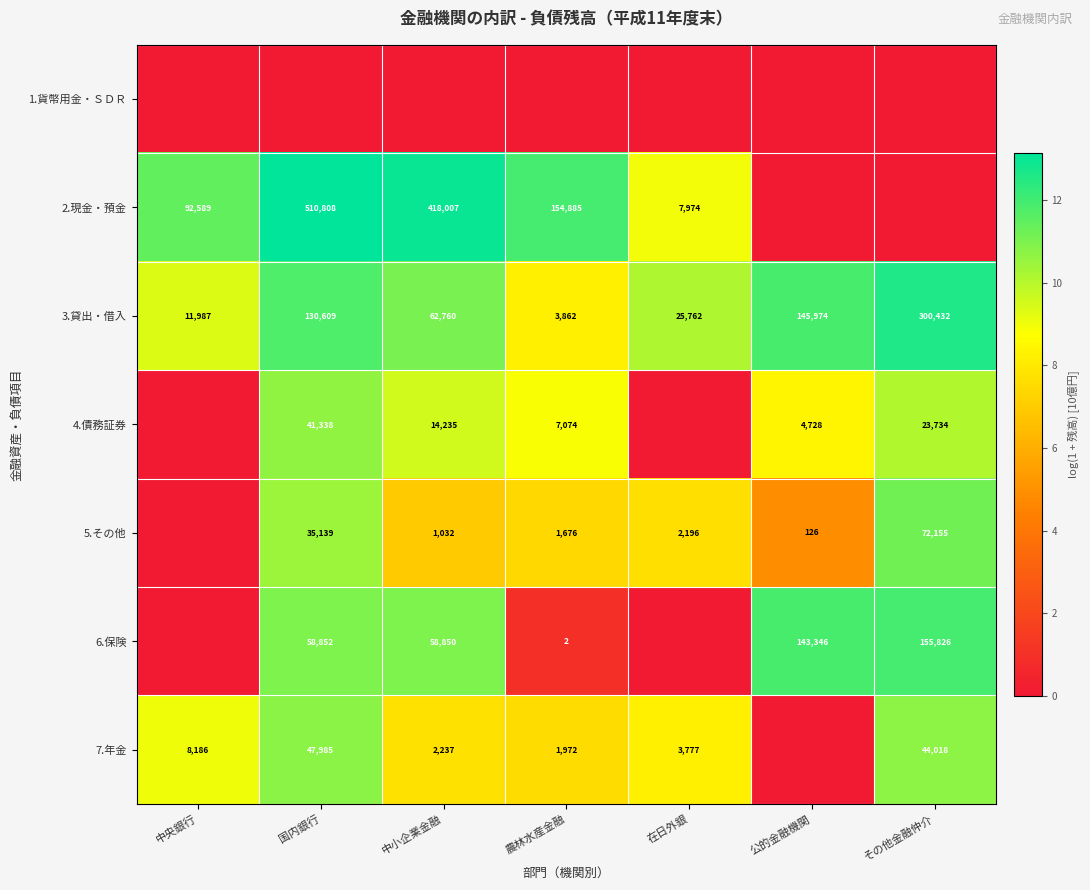

True or false: 5.その他 has a value of 2196 at 在日外銀.

True